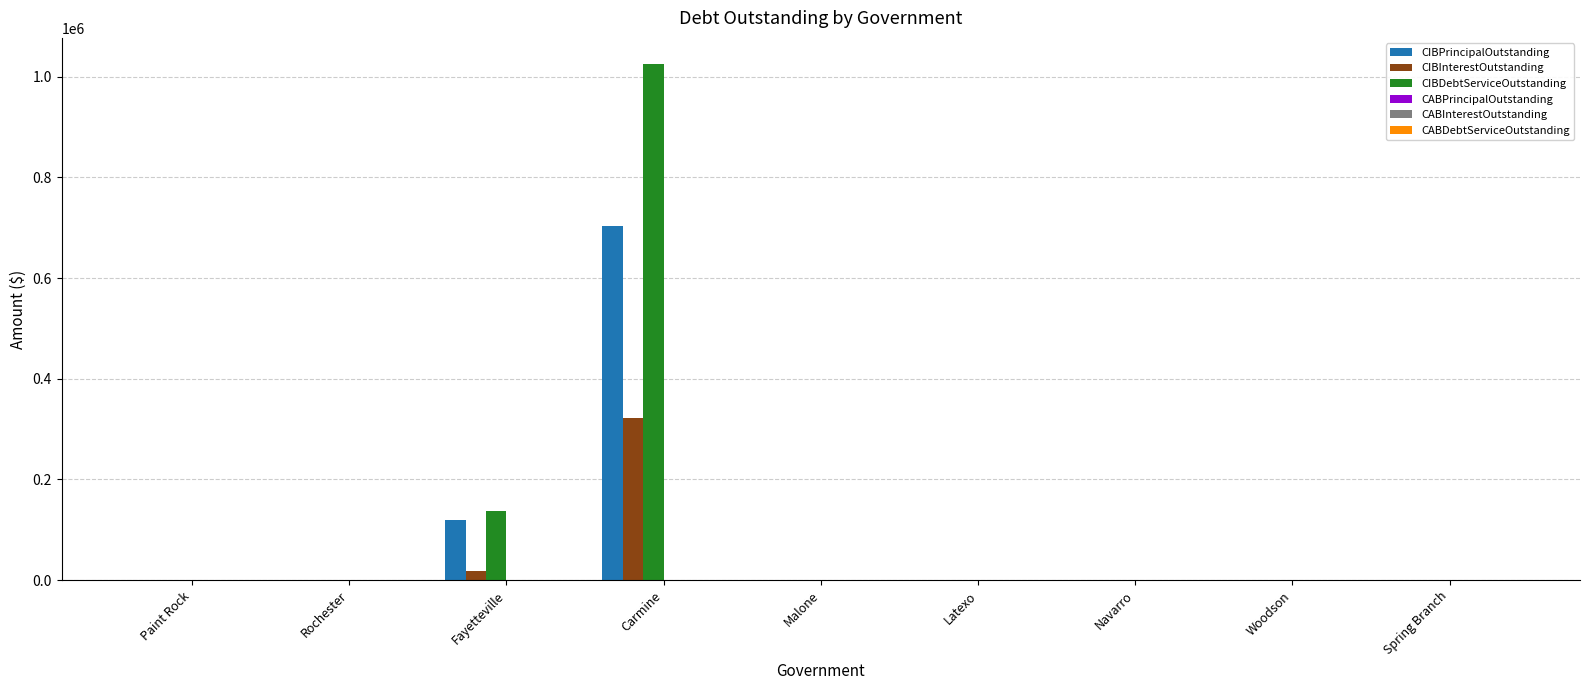

At which category does the chart reach its peak across all series?

Carmine